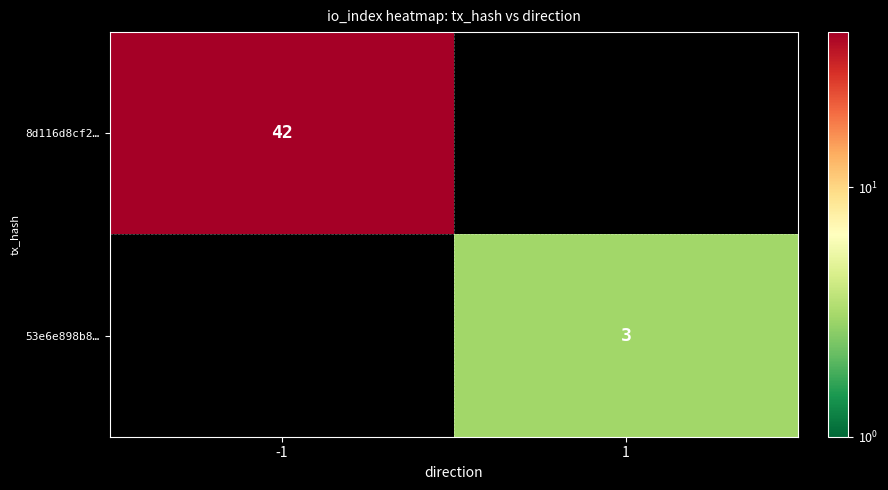

The value of 53e6e898b8… at 1 is 3. True or false?

True